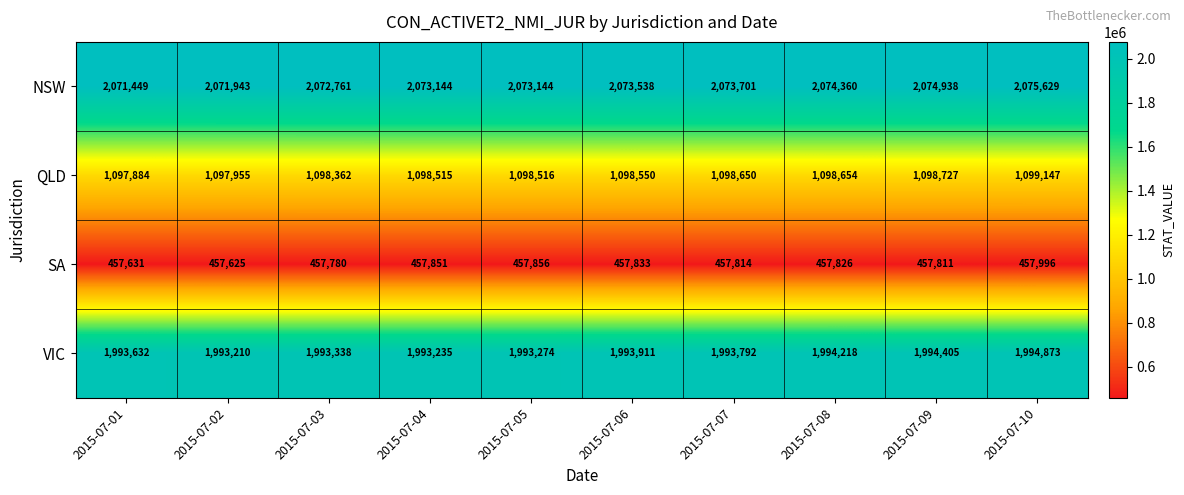

What is the difference between the highest and lowest values at 2015-07-01?

1613818